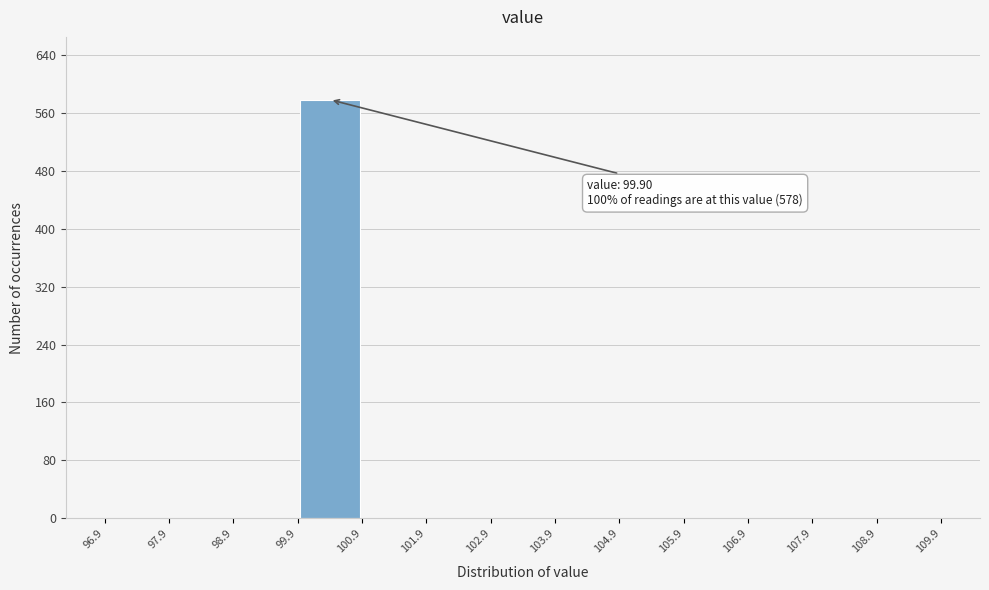

Which range on the x-axis has the tallest bar?

99.9 to 100.9